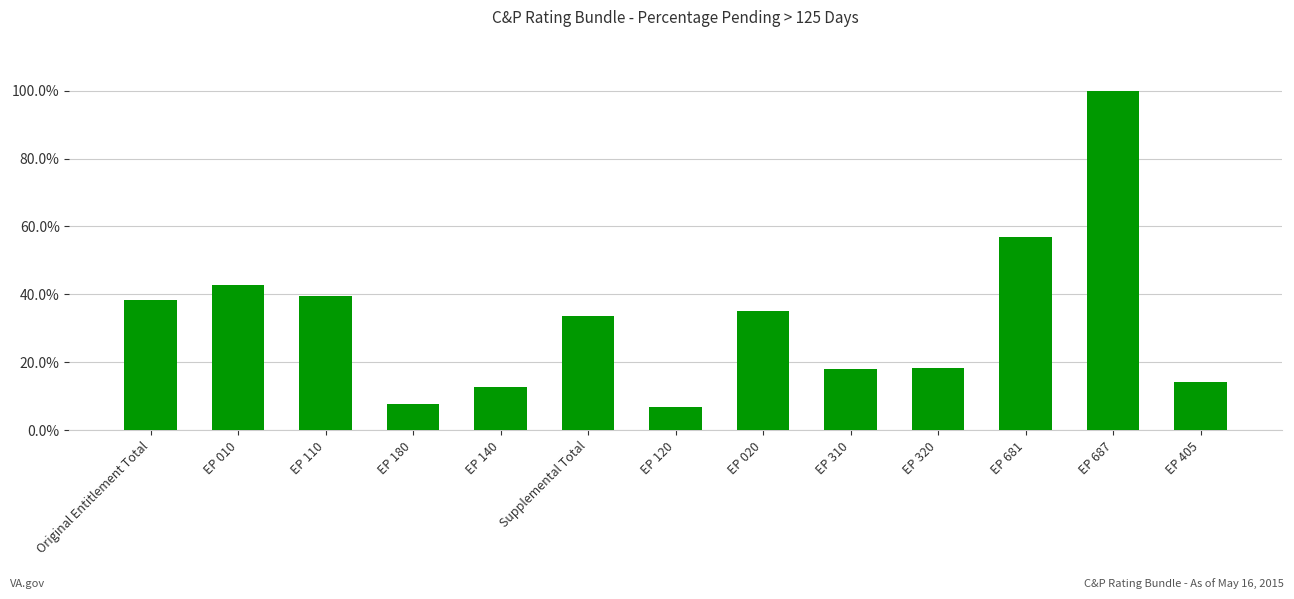

Where is the data nearest to the value 0?

EP 120